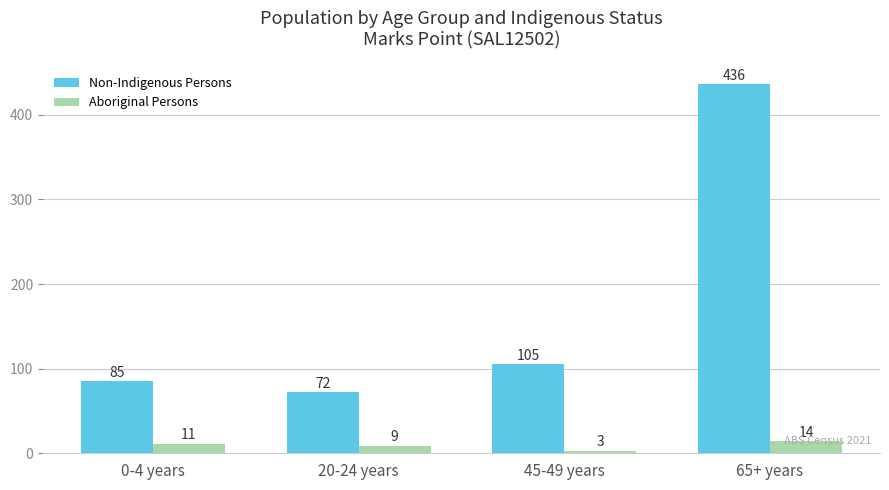

Reading left to right, what are all the values shown in this chart?

Non-Indigenous Persons: 0-4 years=85	20-24 years=72	45-49 years=105	65+ years=436
Aboriginal Persons: 0-4 years=11	20-24 years=9	45-49 years=3	65+ years=14